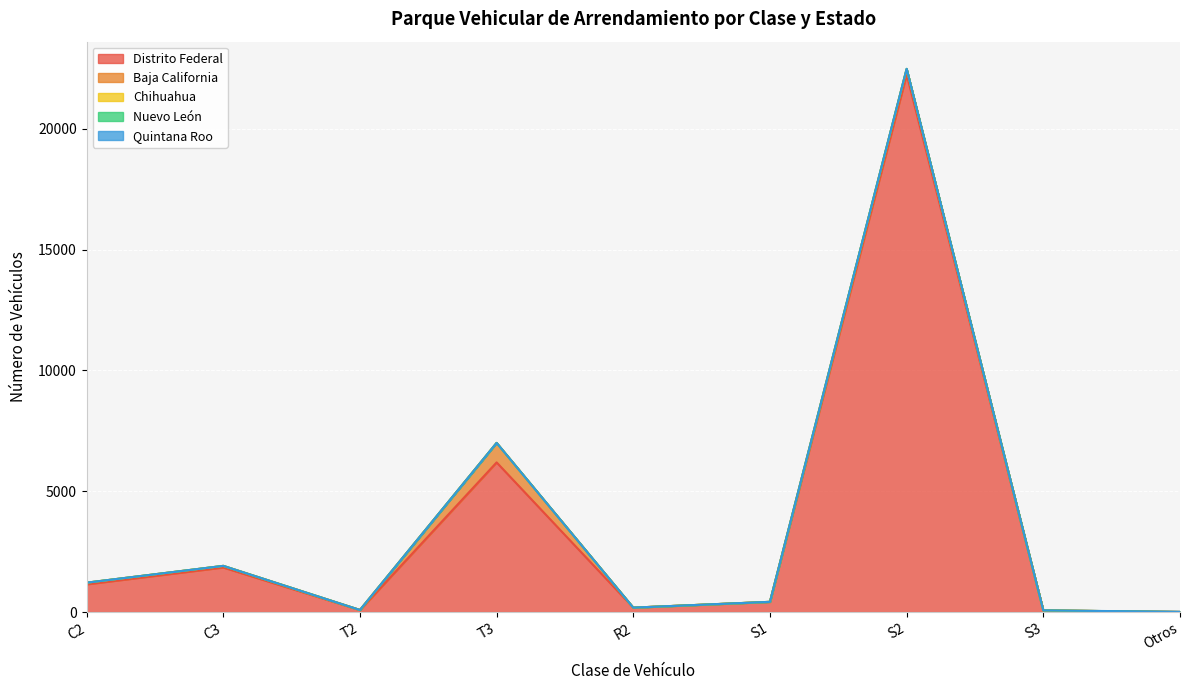

Which has a higher value, C2 or S2?

S2